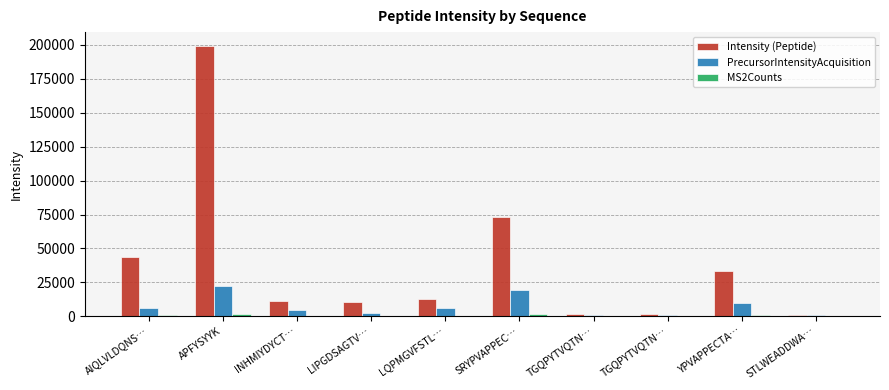

What is the difference between the maximum and minimum values in the PrecursorIntensityAcquisition series?

21811.1